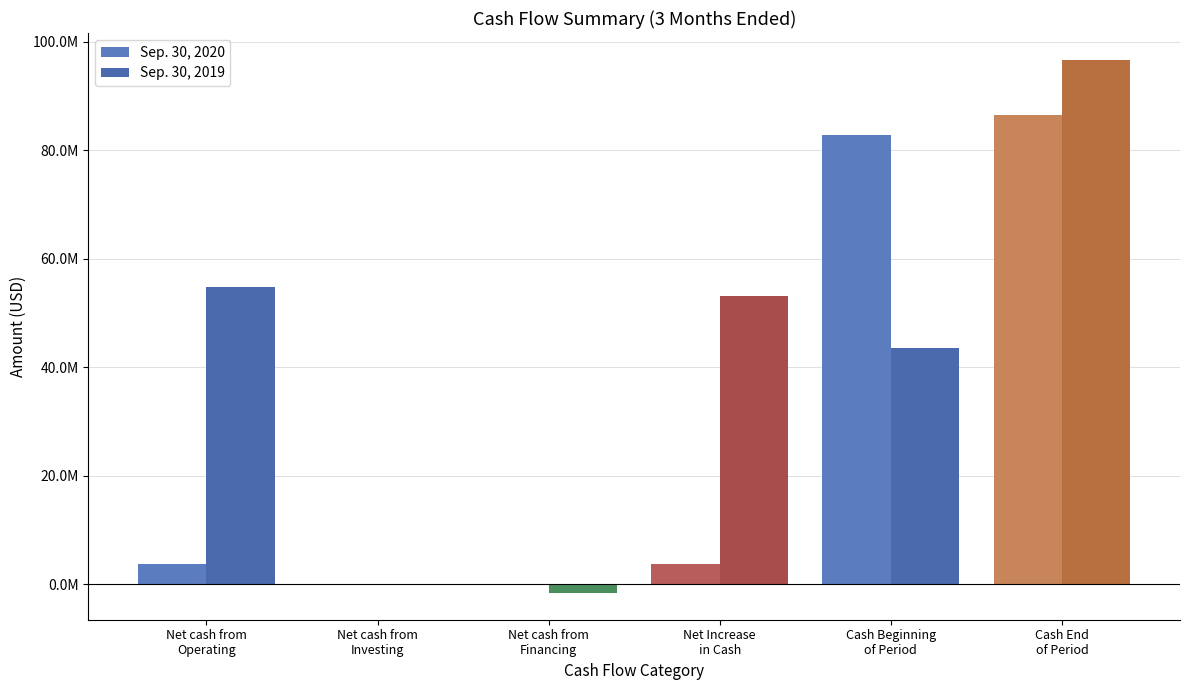

Is it true that Sep. 30, 2019 equals 53187810 at Net Increase
in Cash?

True